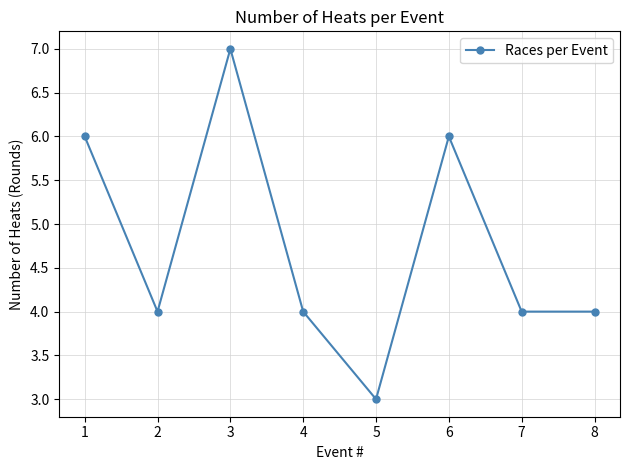

The chart shows a value of 1 at 4. True or false?

False